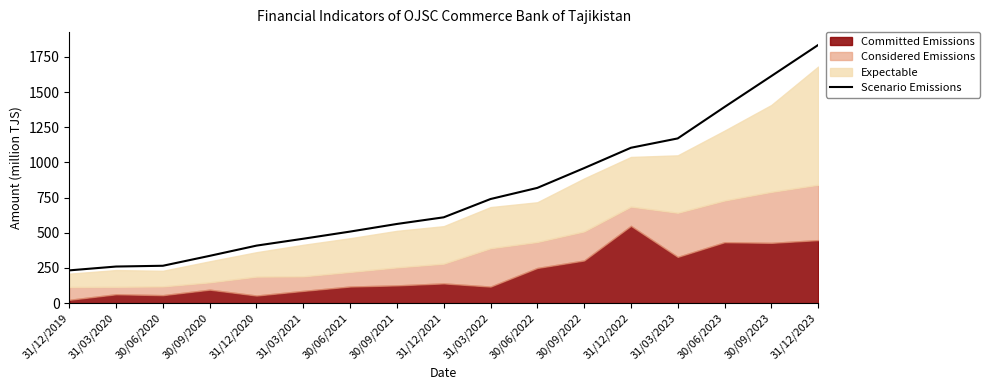

What is the highest value of the Scenario Emissions series?

1834.6